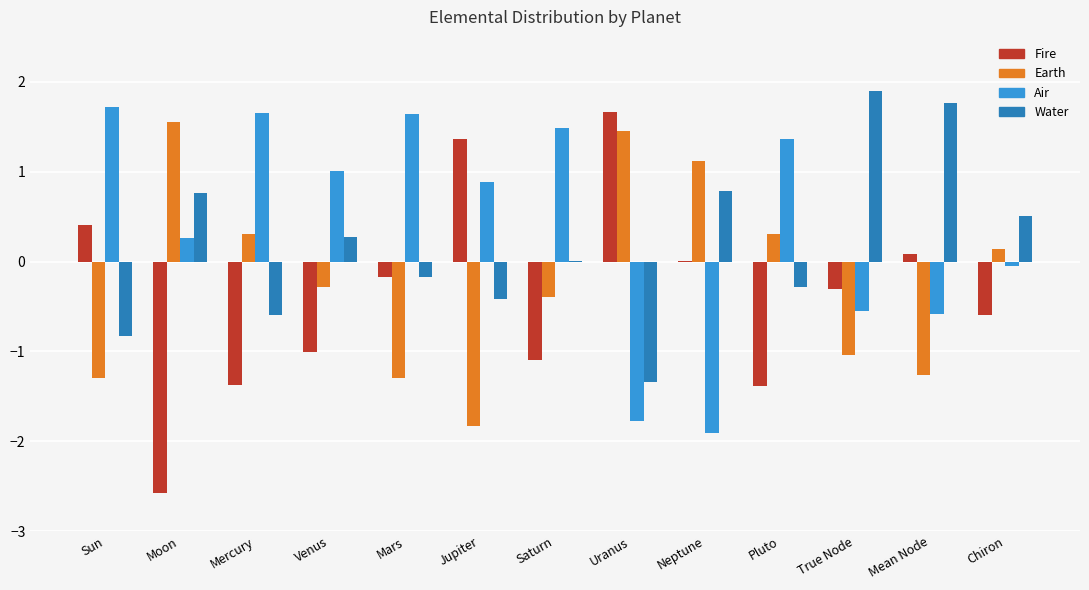

What value does the Fire series have at Pluto?

-1.4